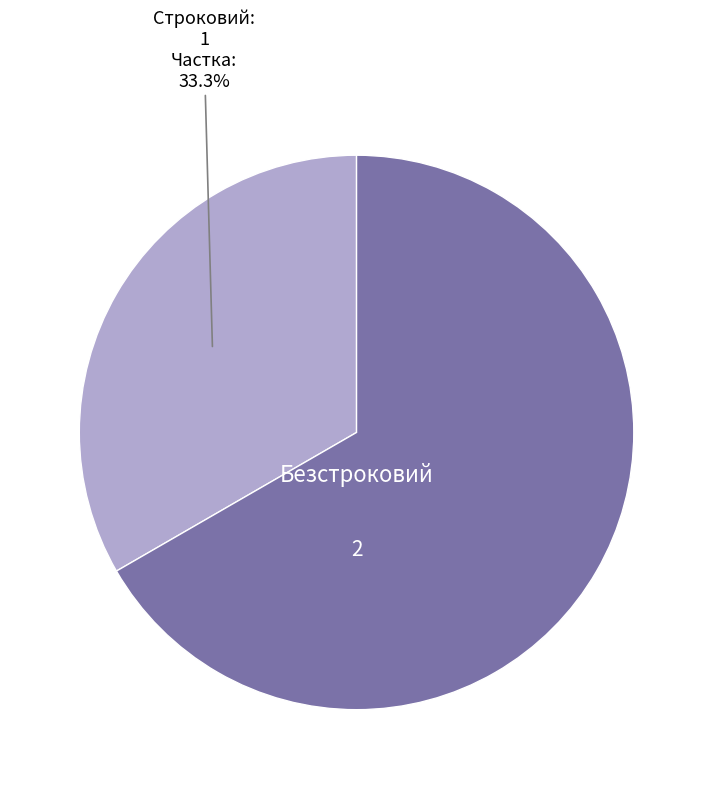

Does any single category account for the majority?

Yes